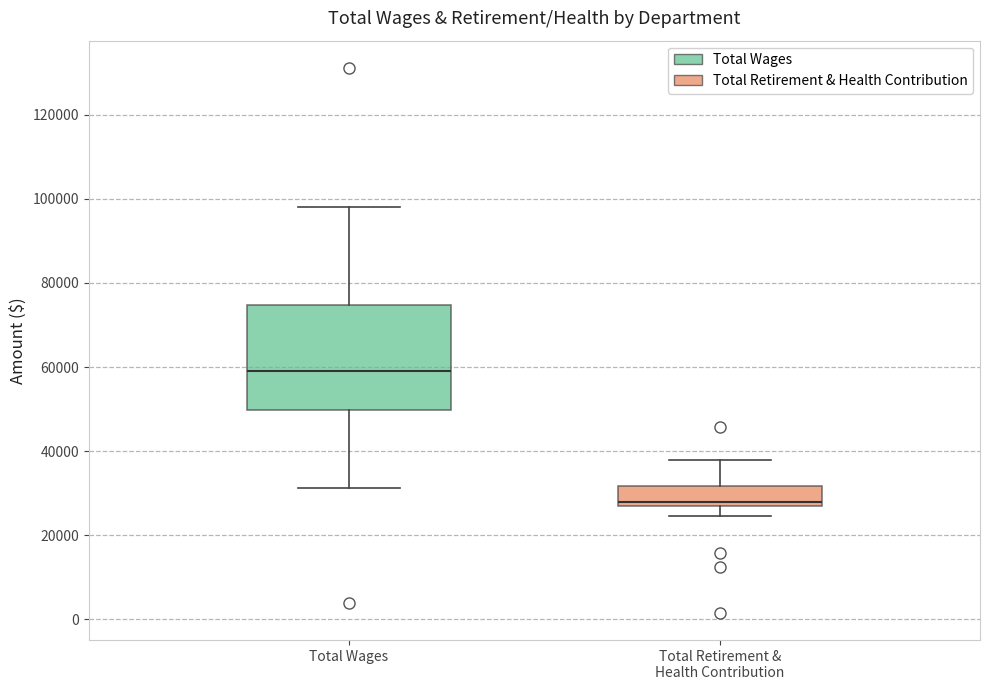

Which box has the highest median line?

Total Wages